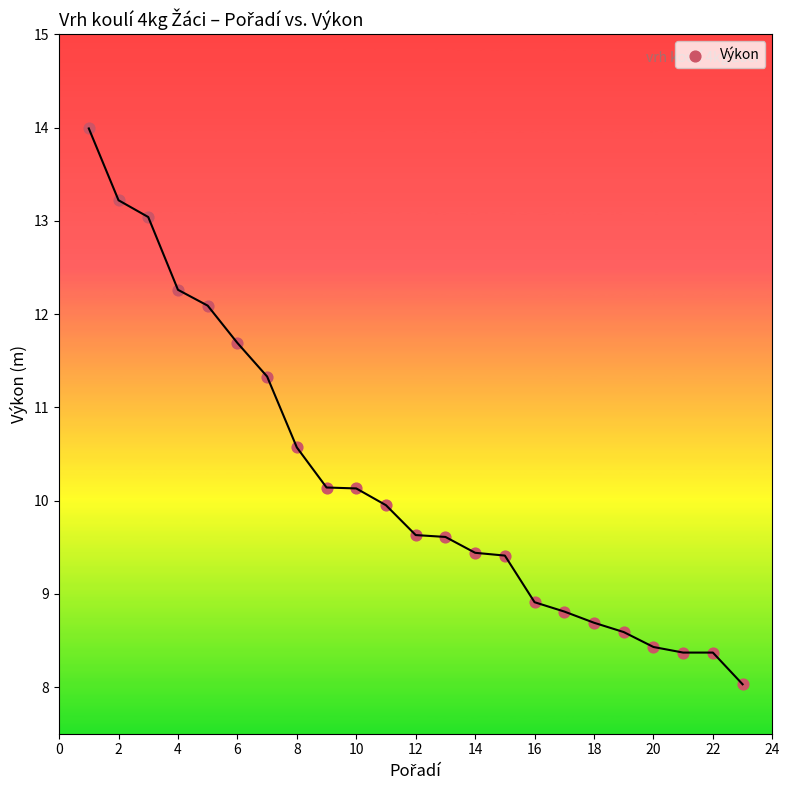

What is the range of Y values (max minus min)?

6.0